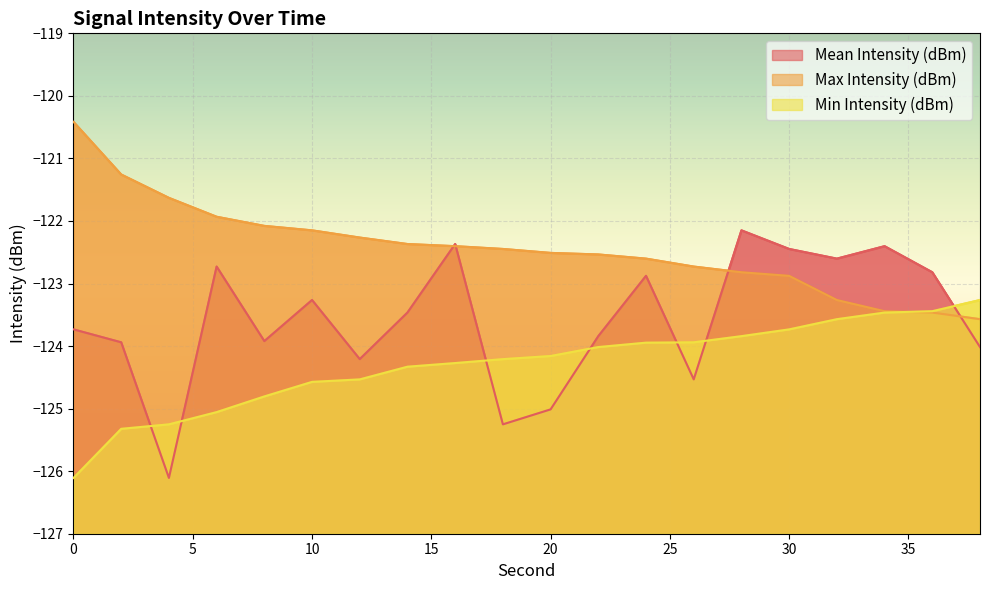

Where is Min Intensity (dBm) nearest to the value -124?

22